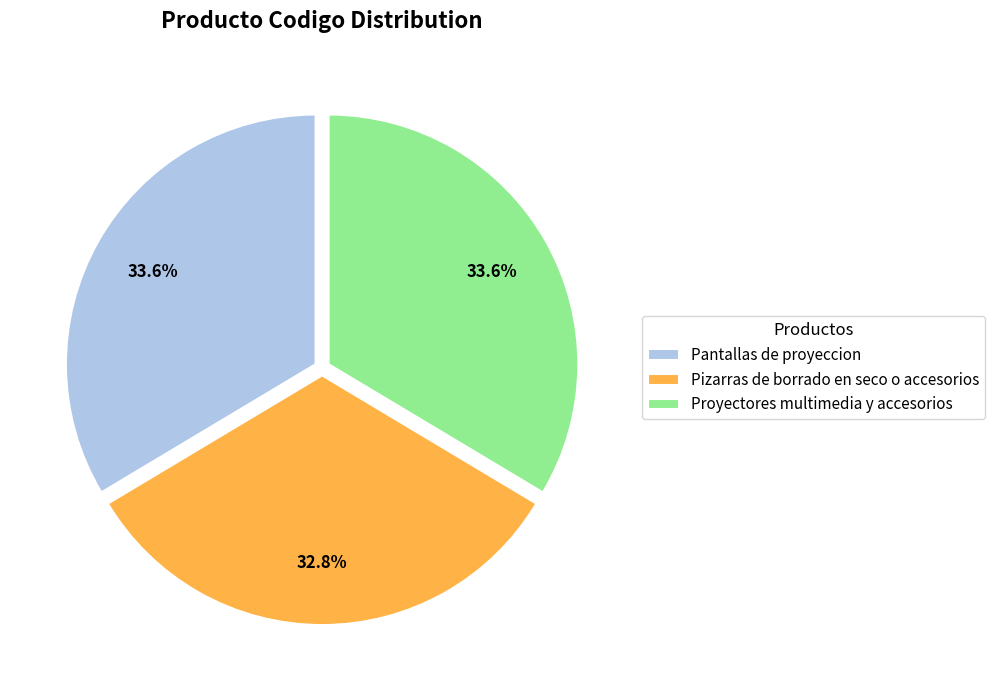

What is the ratio of the value at Proyectores multimedia y accesorios to the value at Pantallas de proyeccion?

1.0